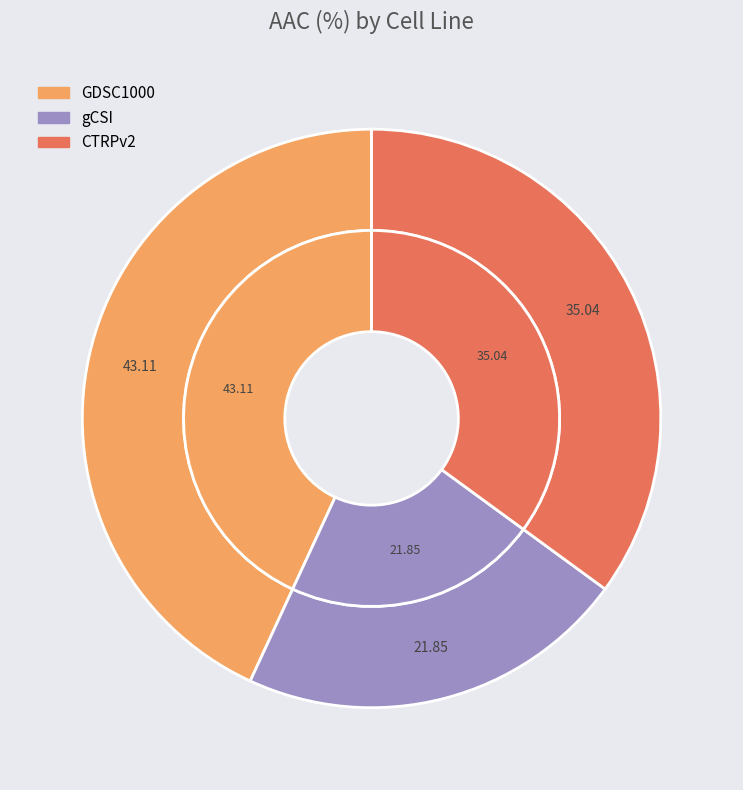

To the nearest percent, what is the combined percentage of GDSC1000 and CTRPv2?

78%